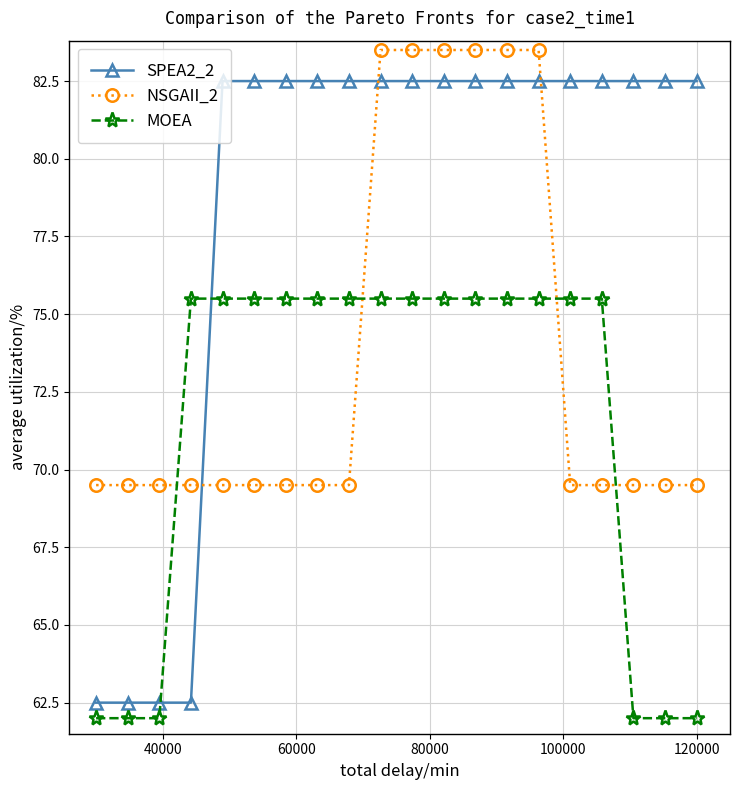

What is the value of the NSGAII_2 point at the 4th from the left?

69.5